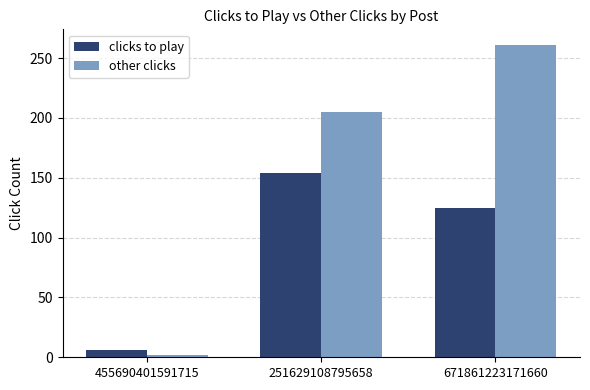

Reading right to left, extract all data points from this chart.

clicks to play: 125	154	6
other clicks: 261	205	2